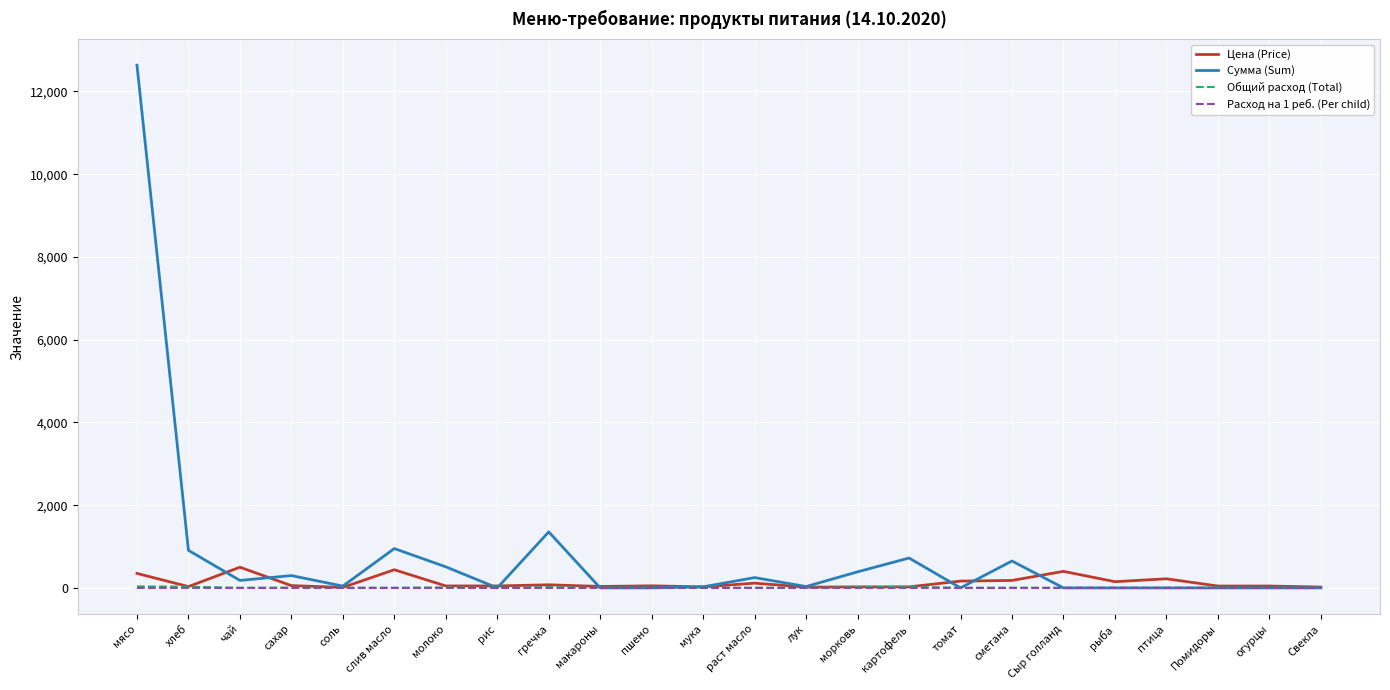

The Сумма (Sum) series shows 6296.6 at Помидоры. True or false?

False